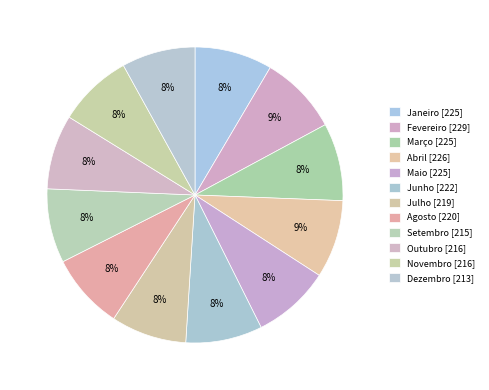

What percentage do Novembro and Dezembro together represent?

16.2%